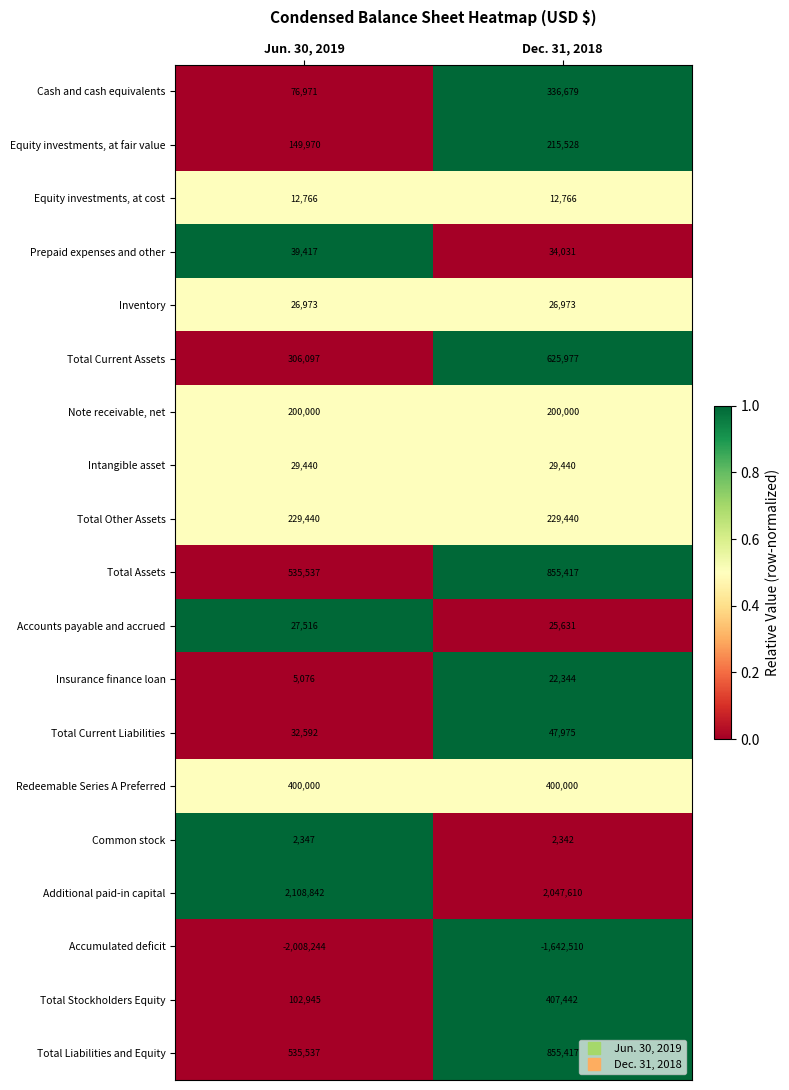

Which category has the lowest value across all series?

Jun. 30, 2019